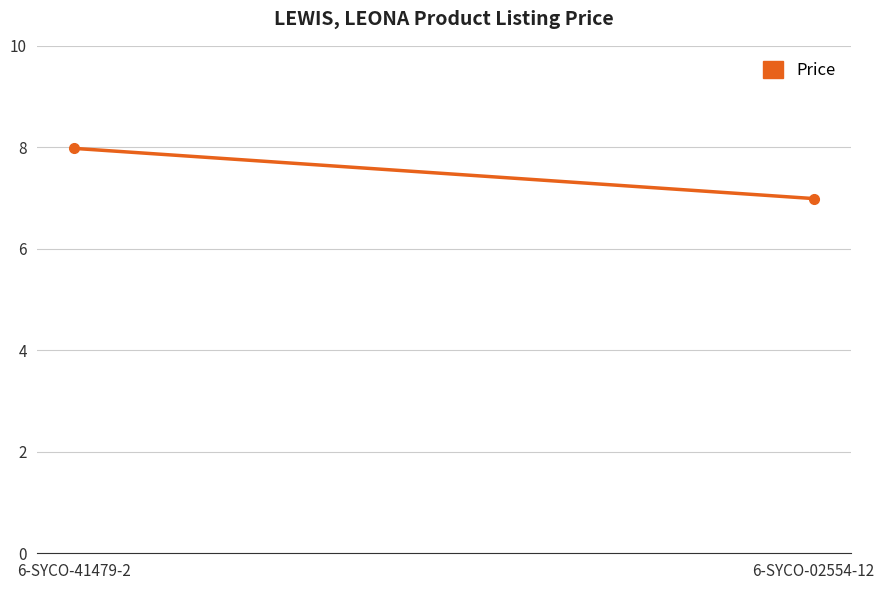

What is the label of the 2nd point from the left?

6-SYCO-02554-12